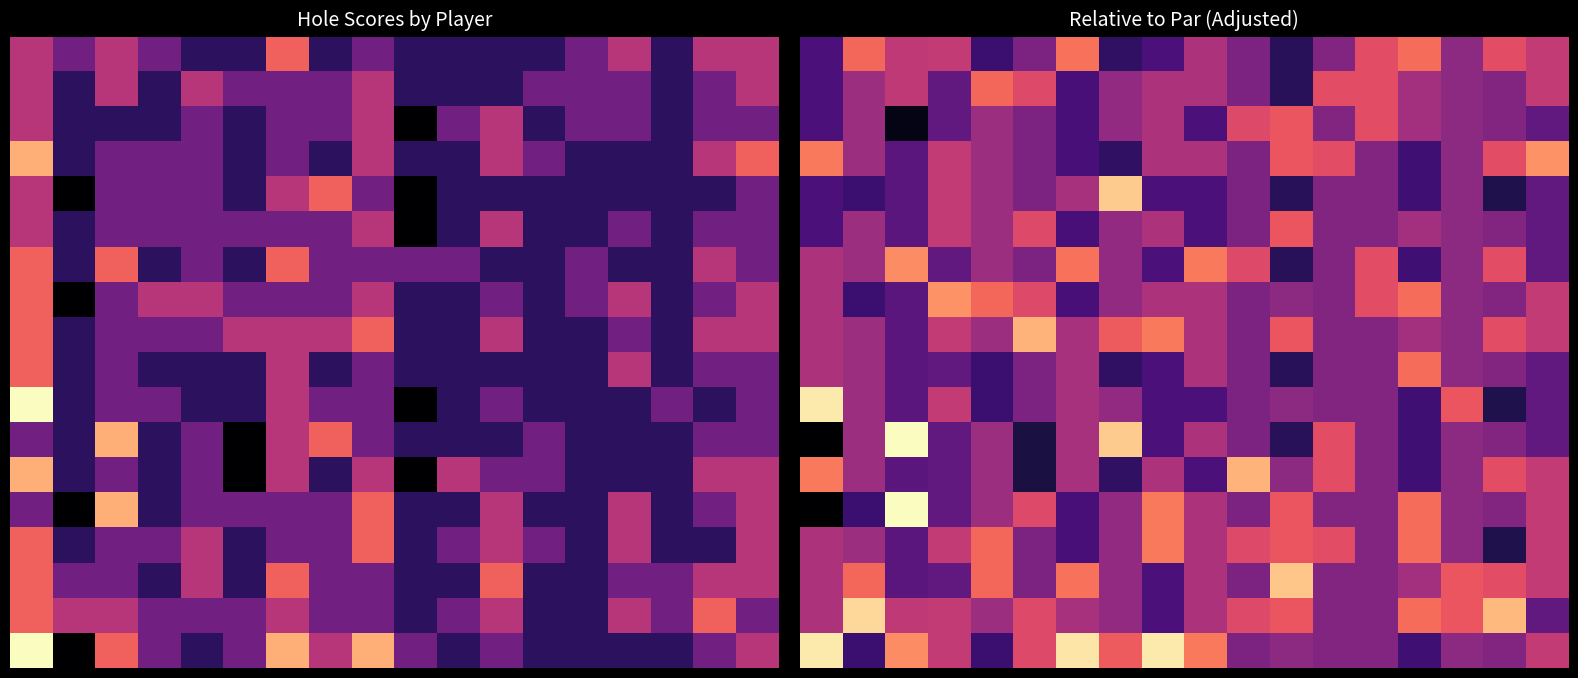

Which has a higher value, 15 or 16?

16